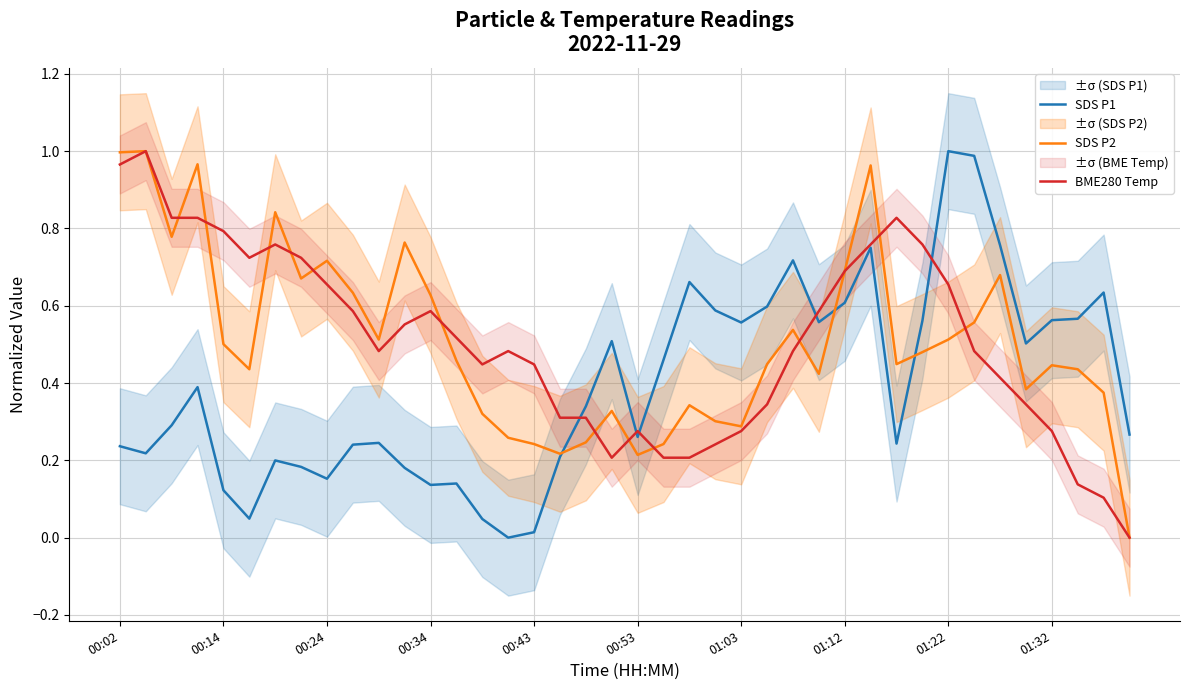

Is the value of BME280 Temp at 01:22 greater than the value of SDS P1 at 00:02?

Yes